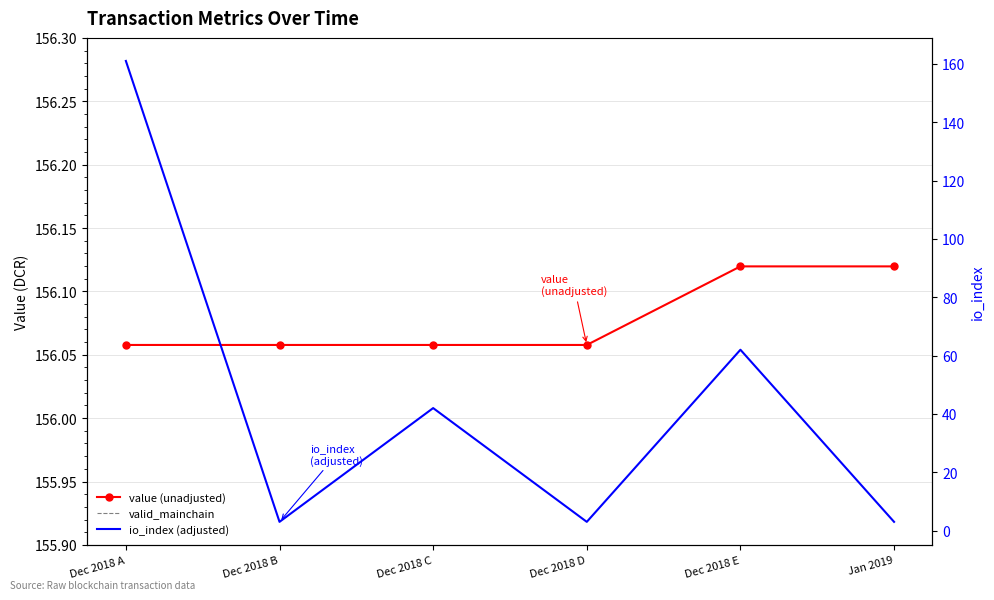

What is the smallest value displayed?

1.0